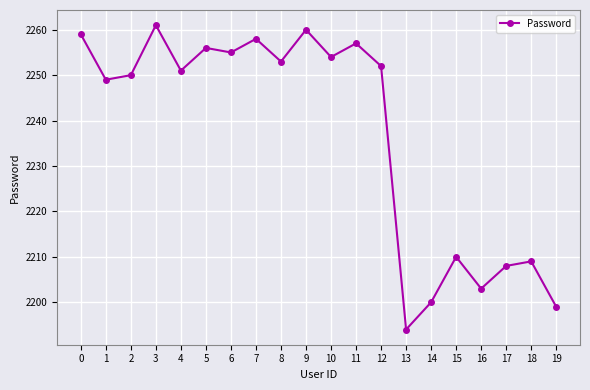

Approximately how many times larger is the value at 0 compared to 5?

1.0